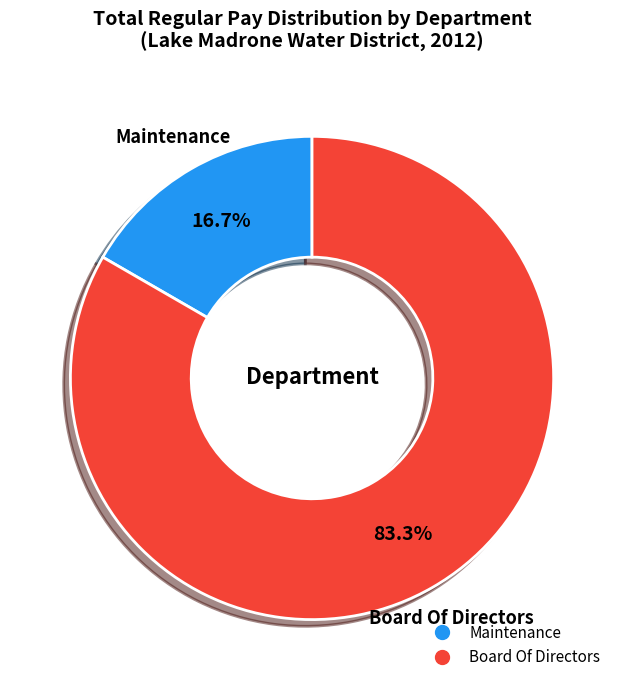

Which category has the smallest portion of the pie?

Maintenance